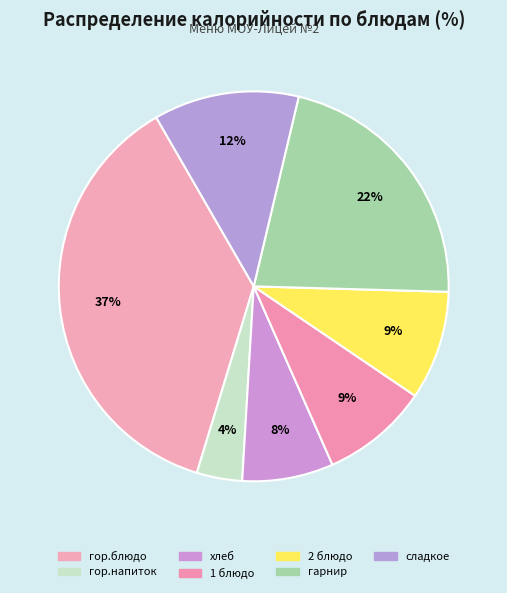

To the nearest percent, what is the average slice percentage?

14%